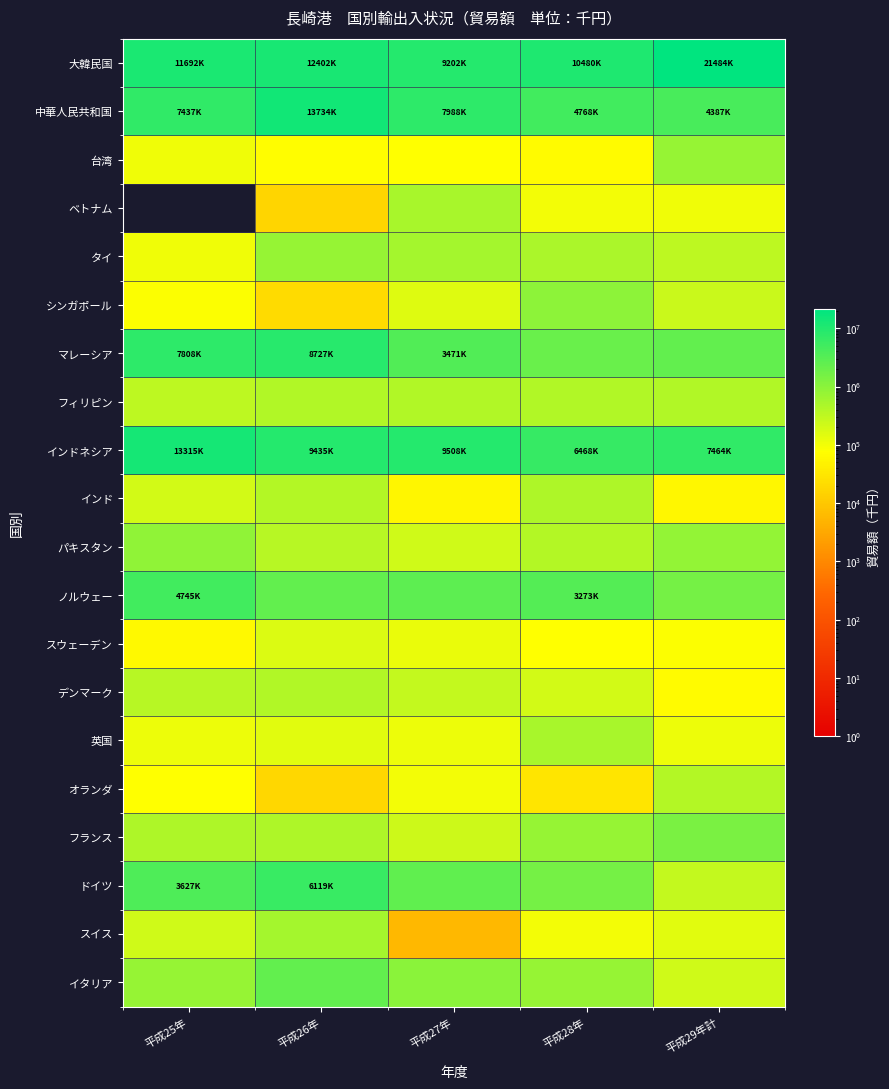

At 平成26年, list the series in order from smallest to largest.

ベトナム, オランダ, シンガポール, 台湾, 英国, スウェーデン, パキスタン, インド, デンマーク, フィリピン, フランス, スイス, タイ, ノルウェー, イタリア, ドイツ, マレーシア, インドネシア, 大韓民国, 中華人民共和国